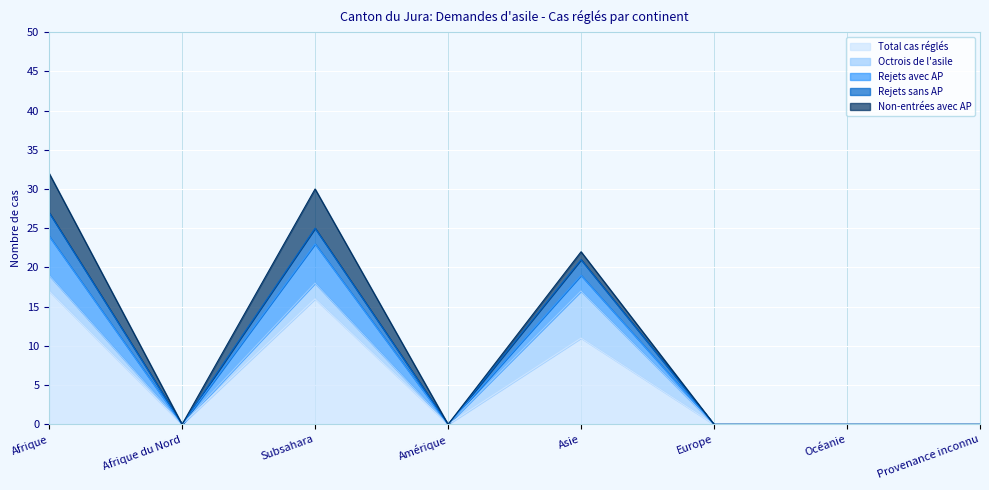

True or false: Total cas réglés and Rejets sans AP intersect in this chart.

False